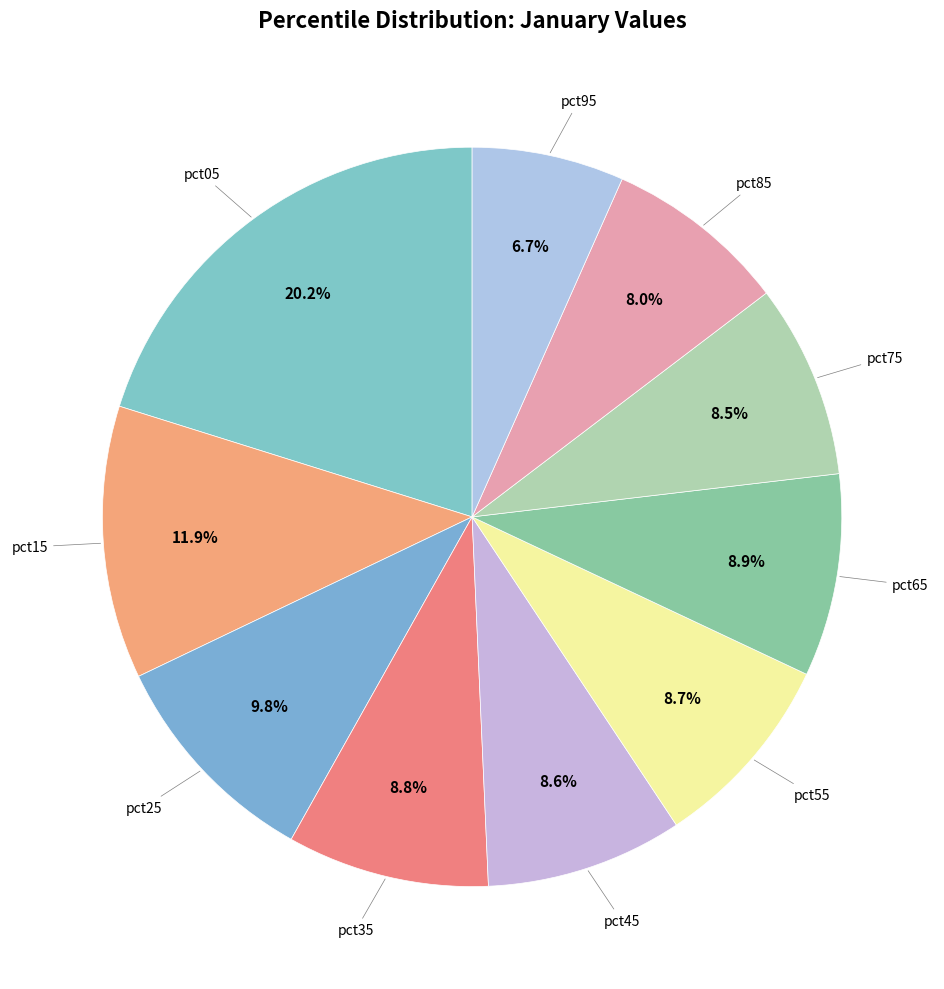

How many slices are in this pie chart?

10